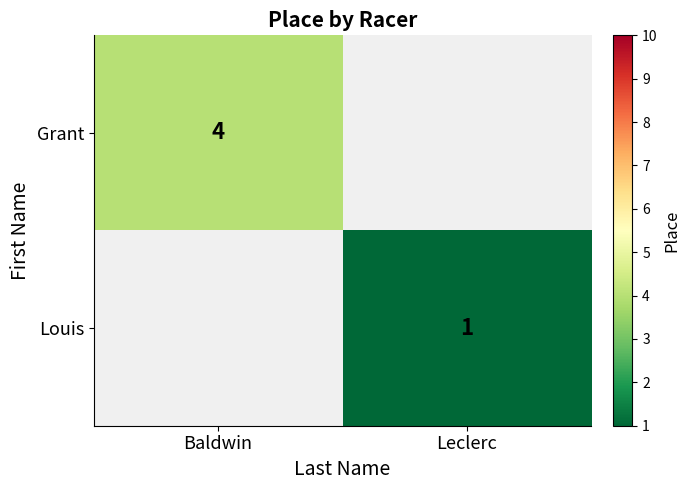

Count the number of categories in the chart.

2